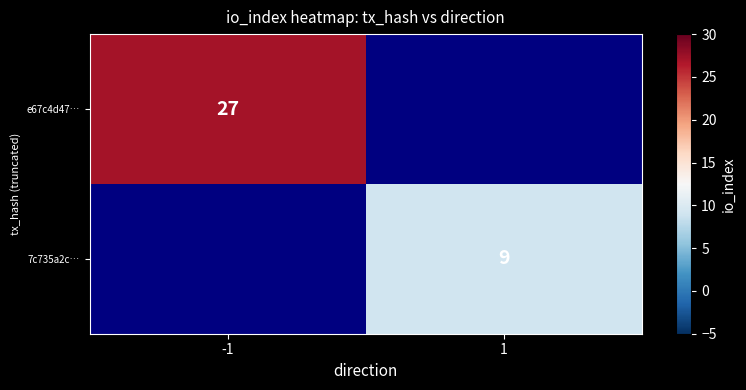

The value of 7c735a2c… at 1 is 9. True or false?

True